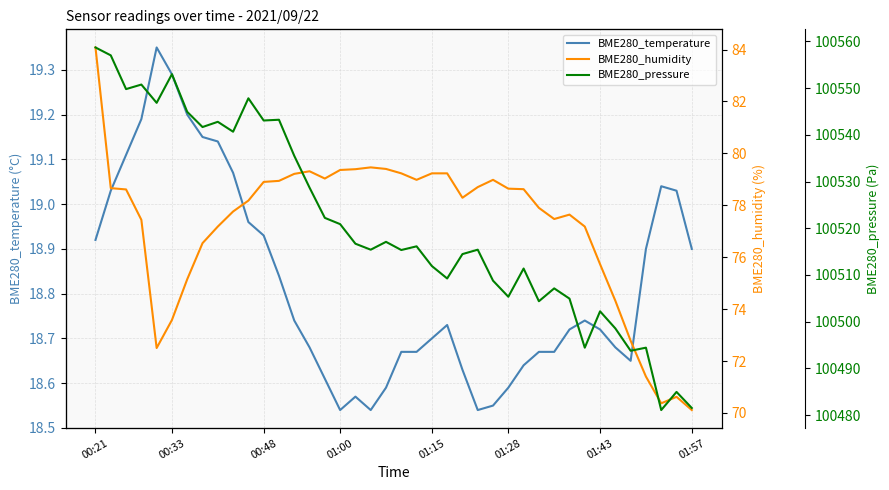

Which category has the highest value across all series?

00:21